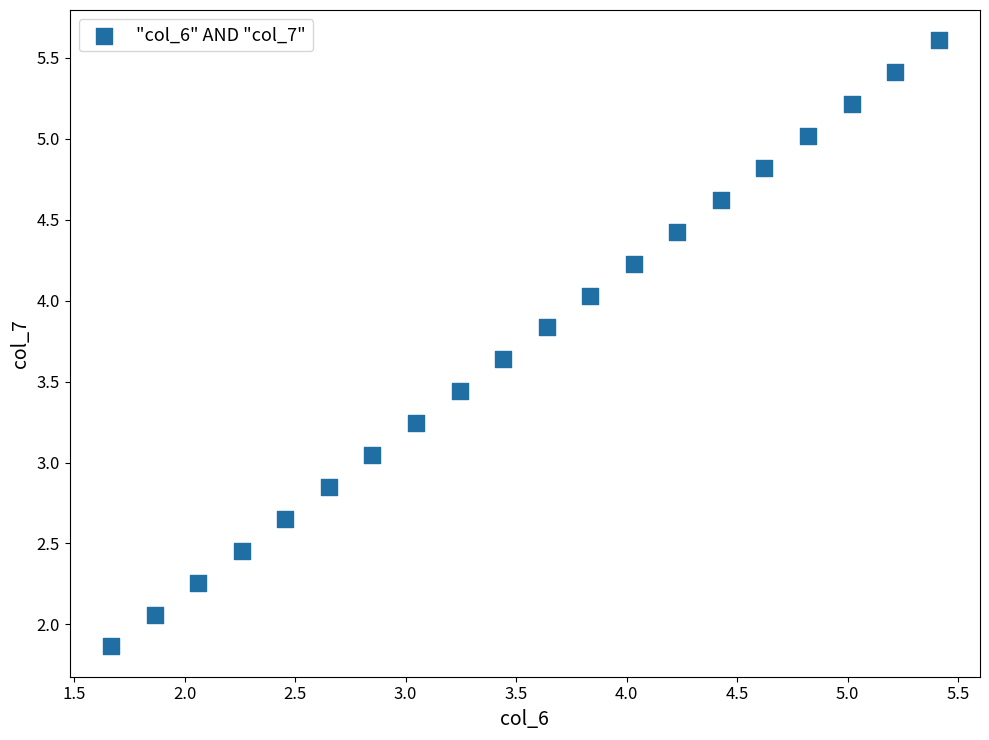

What is the range of Y values (max minus min)?

3.7